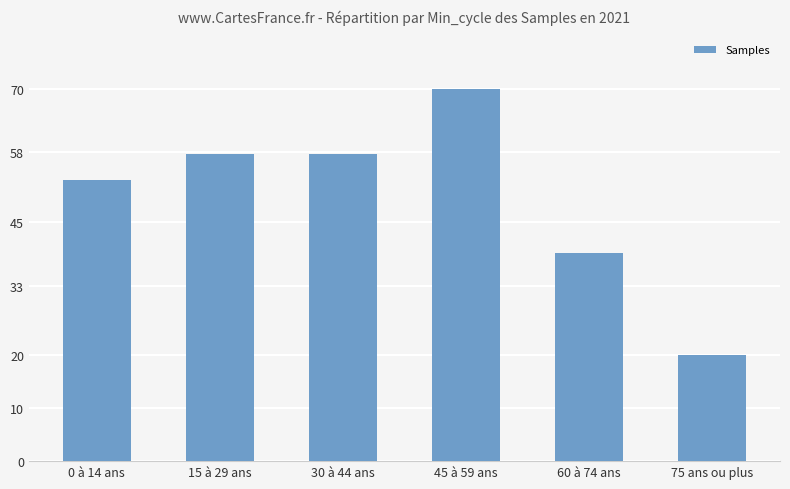

Is it true that the value at 30 à 44 ans is 57.6?

True